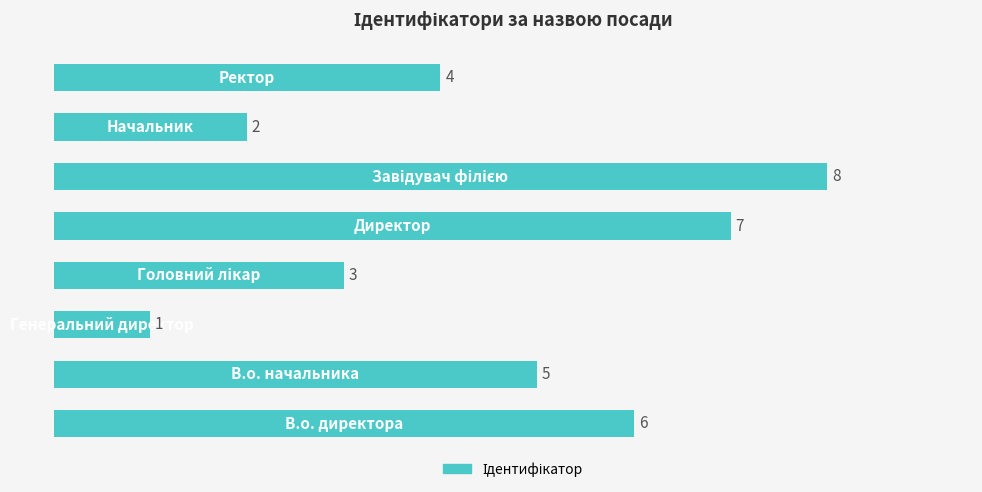

What is the greatest value displayed?

8